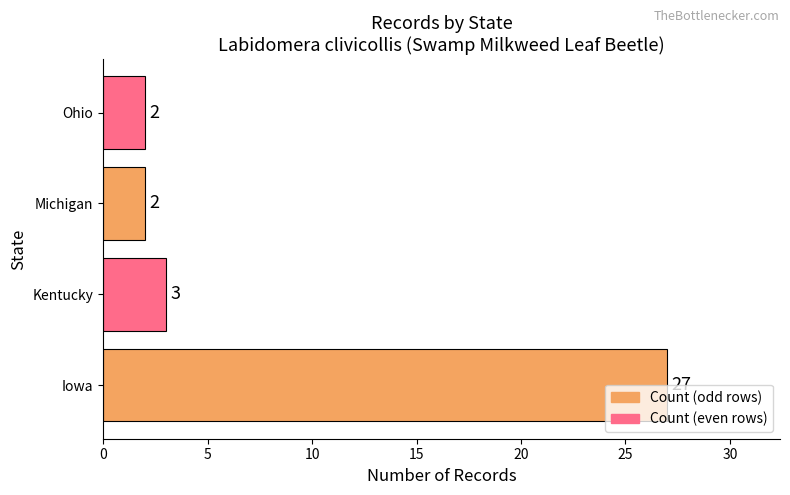

The chart shows a value of 27 at Iowa. True or false?

True